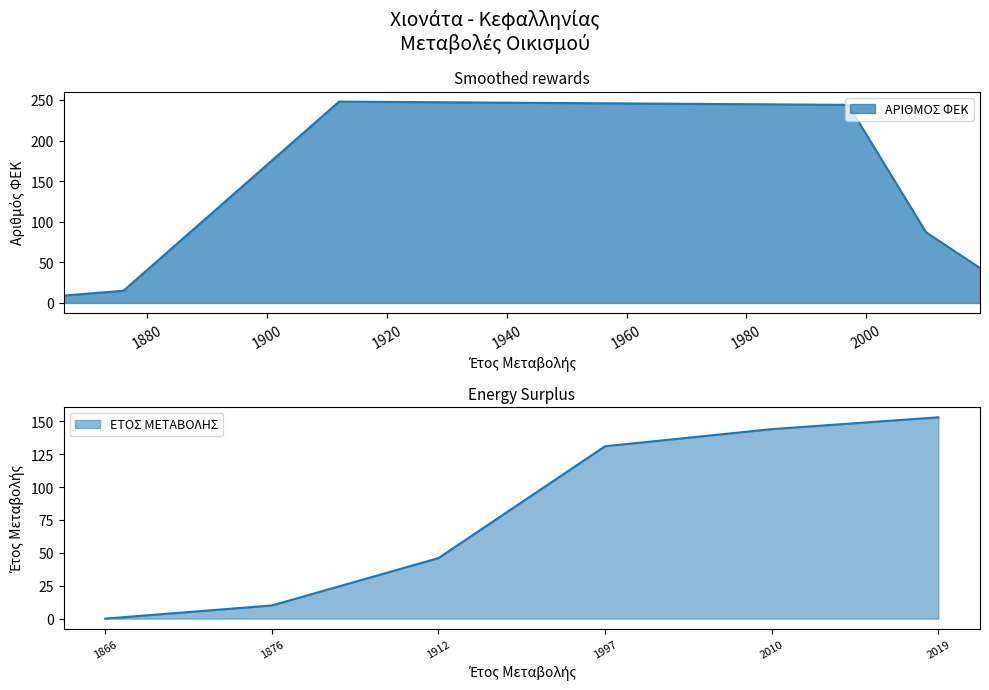

True or false: ΕΤΟΣ ΜΕΤΑΒΟΛΗΣ has more than 1 points higher than both neighbors.

False